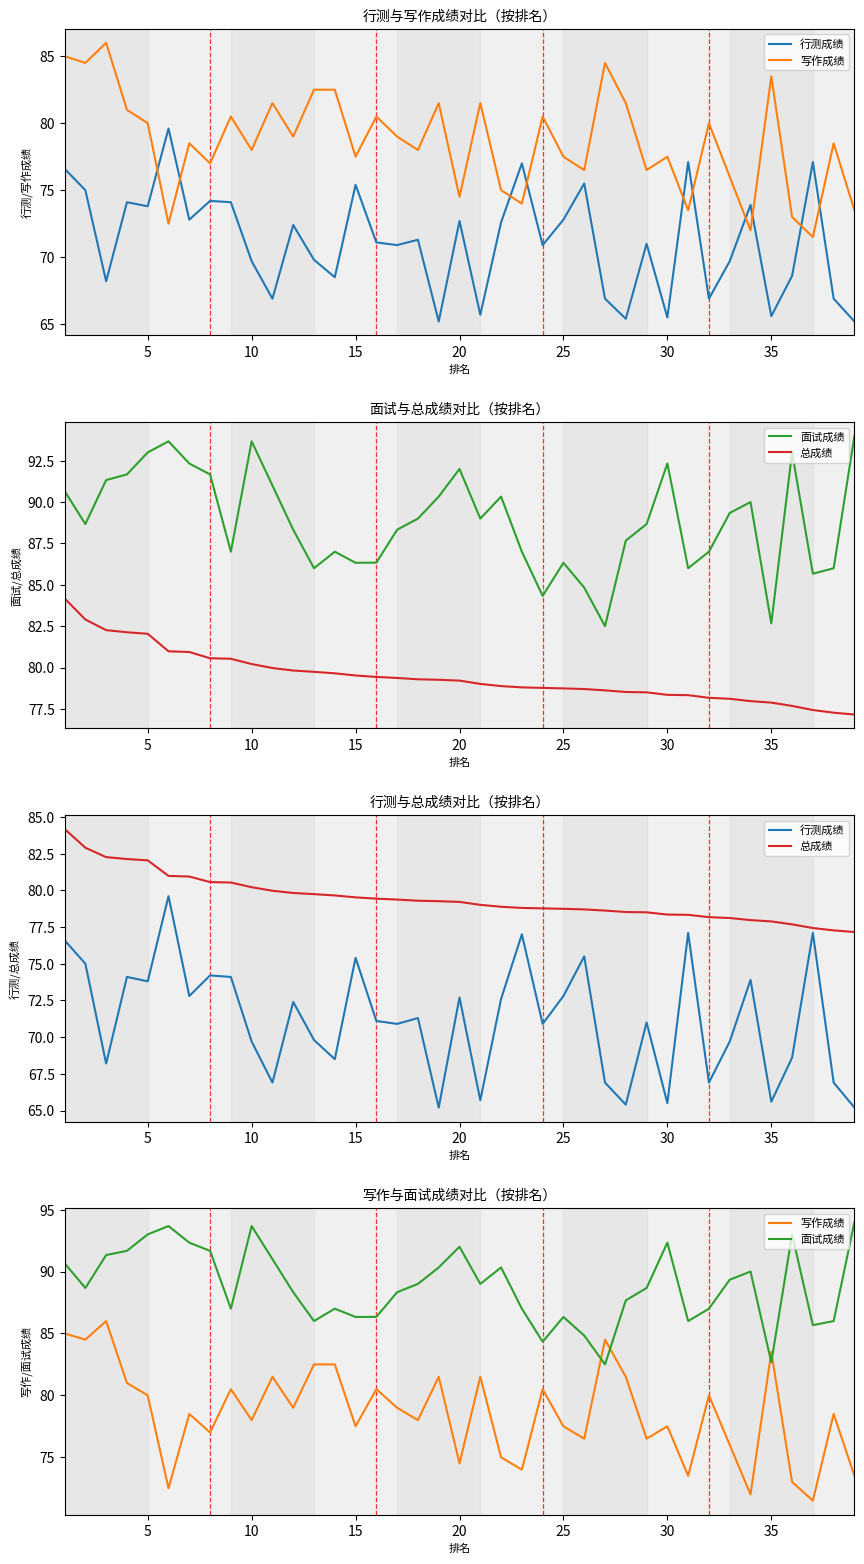

What are all the series names shown in the legend?

行测成绩, 写作成绩, 面试成绩, 总成绩